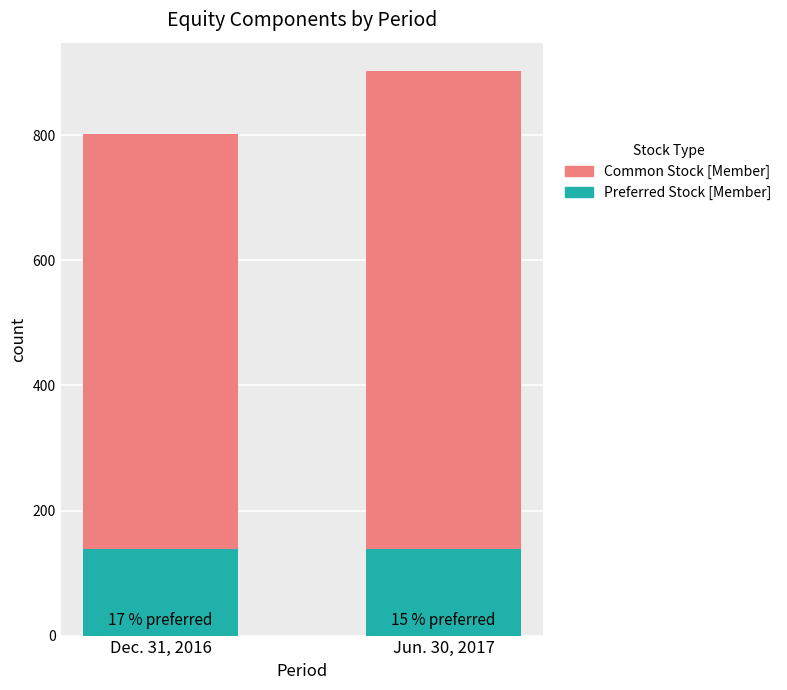

What is the total value across all series at Jun. 30, 2017?

903